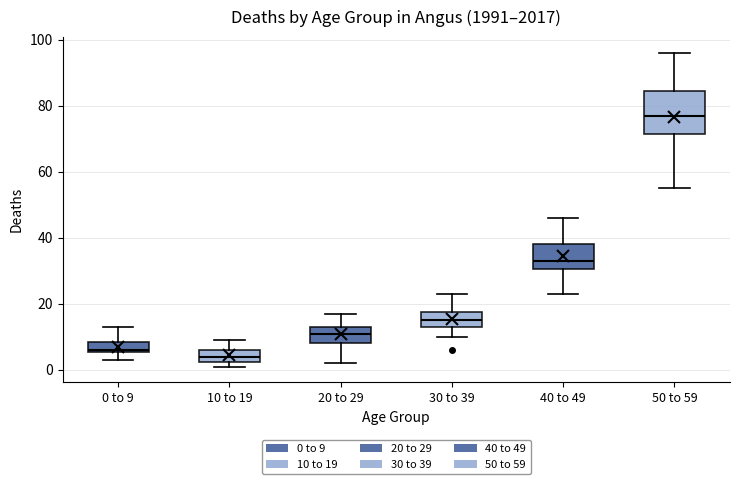

Reading left to right, transcribe this box plot: for each box, give where its median line is, the range the box spans, and where its two whiskers end, as read against the y-axis. The values are not printed on the chart, so give them approximately, as read against the axis.

0 to 9: median 6, box 6 to 8, whiskers 4 to 14
10 to 19: median 4, box 2 to 6, whiskers 2 (just below the box's lower edge) to 10
20 to 29: median 12, box 8 to 14, whiskers 2 to 18
30 to 39: median 16, box 14 to 18, whiskers 10 to 24
40 to 49: median 34, box 30 to 38, whiskers 24 to 46
50 to 59: median 78, box 72 to 84, whiskers 56 to 96